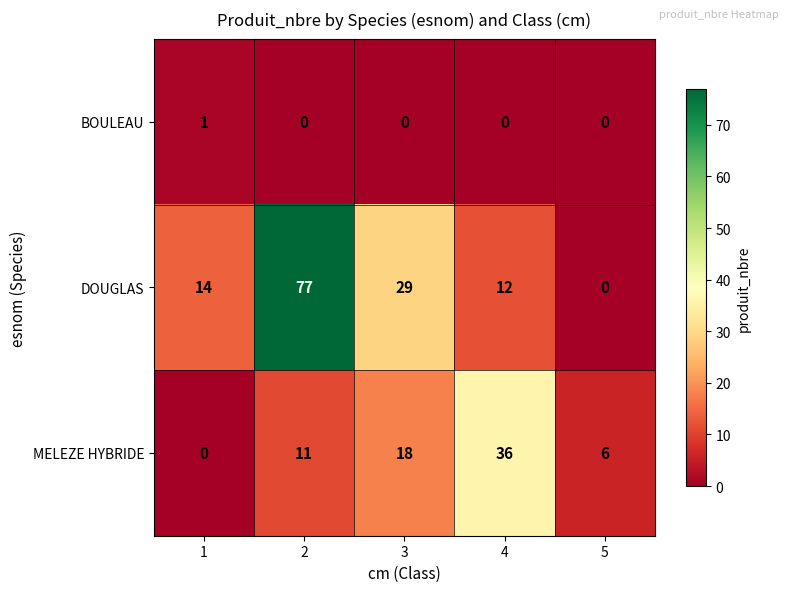

Rank the series at 1 from highest to lowest value.

DOUGLAS, BOULEAU, MELEZE HYBRIDE